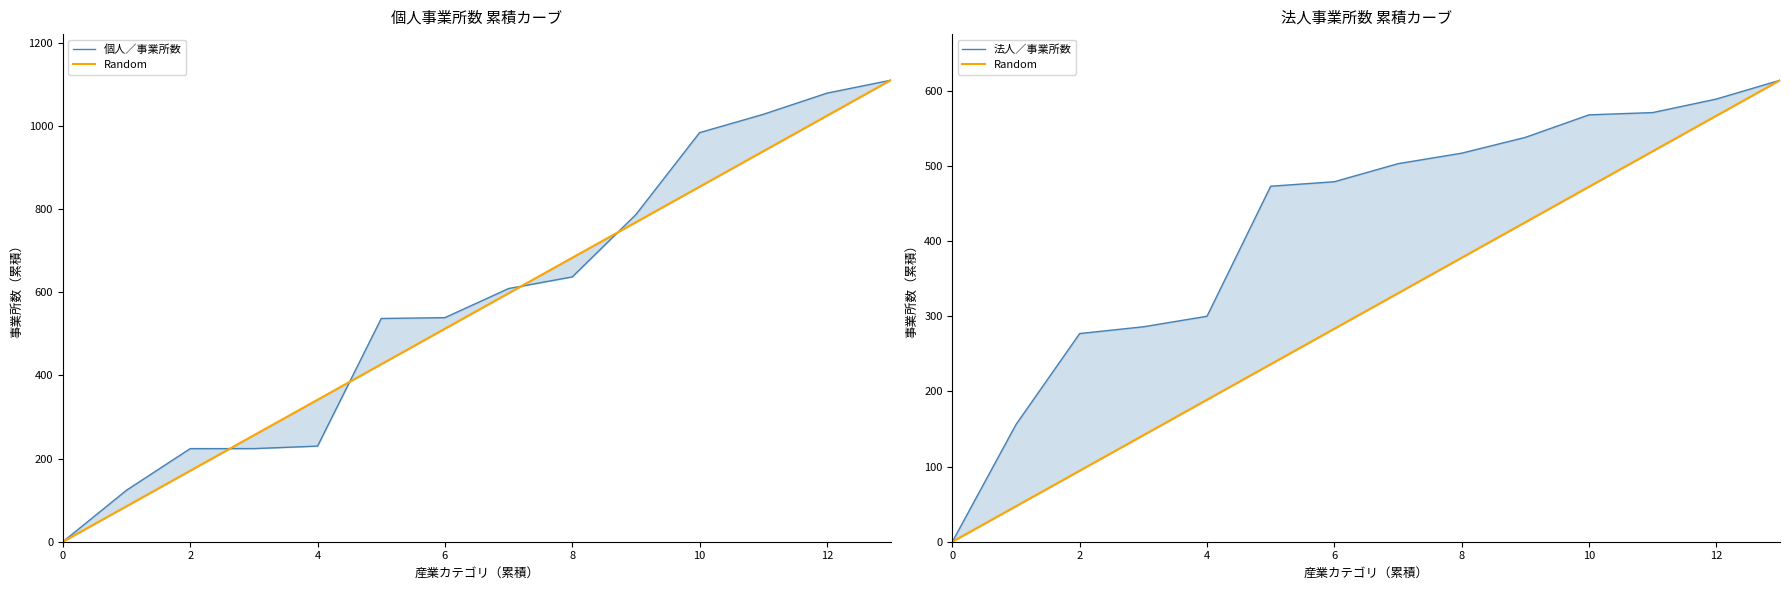

At 2, list the series in order from largest to smallest.

法人／事業所数, 個人／事業所数, Random